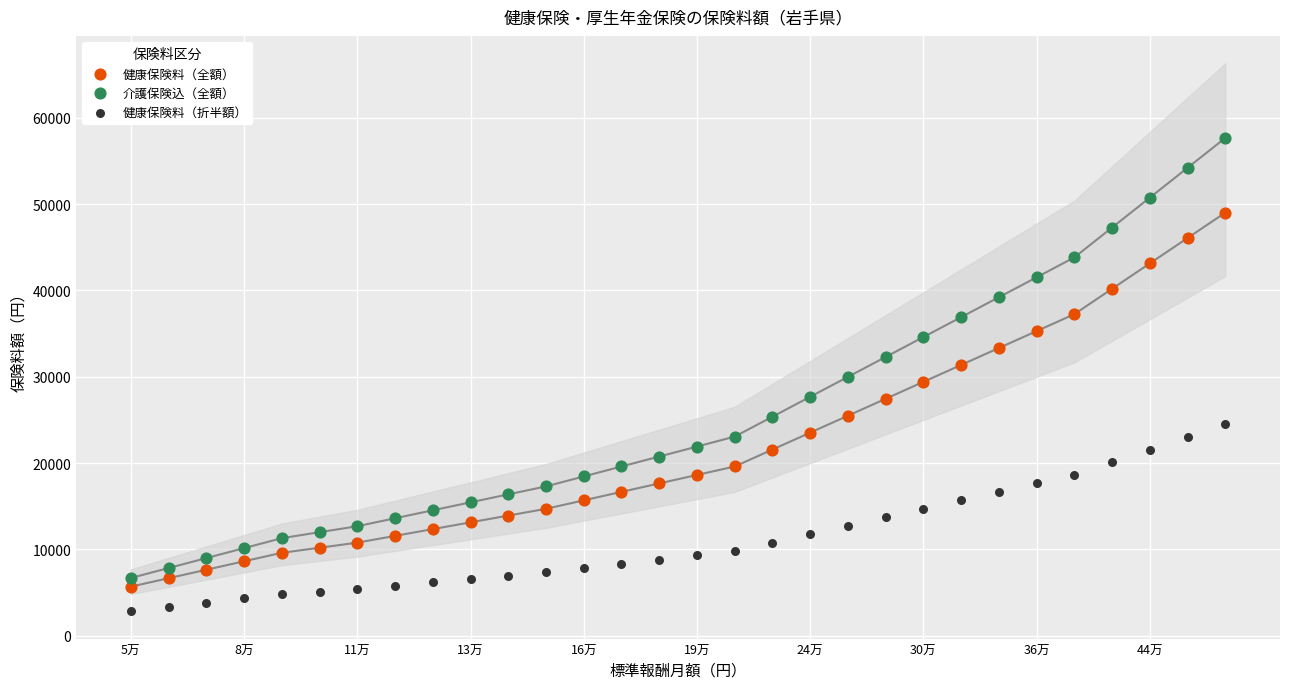

Which series reaches the maximum Y coordinate?

介護保険込（全額）